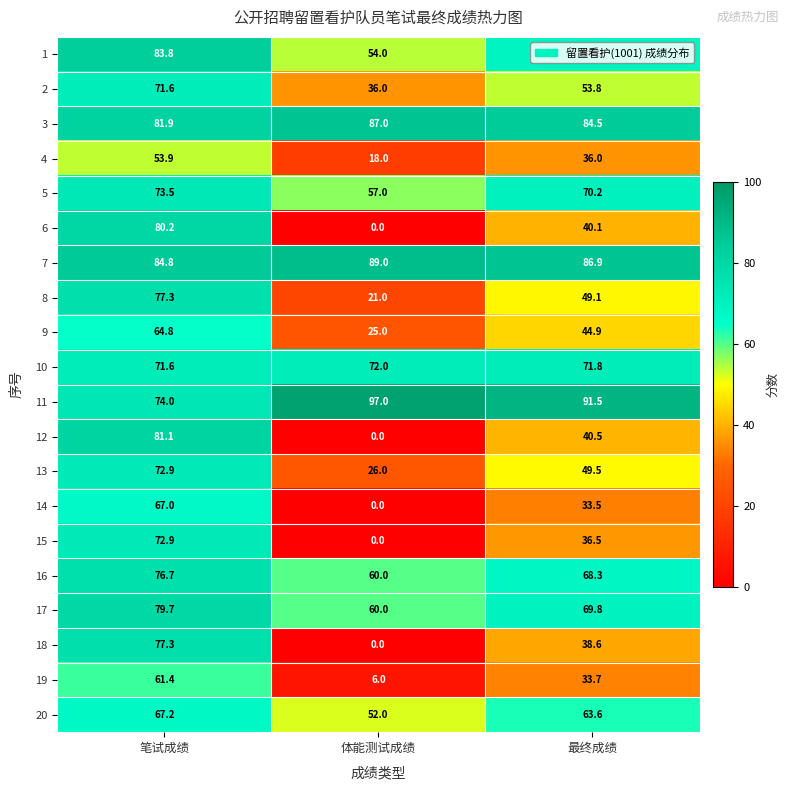

What is the difference between the 15 values at 笔试成绩 and 体能测试成绩?

72.9